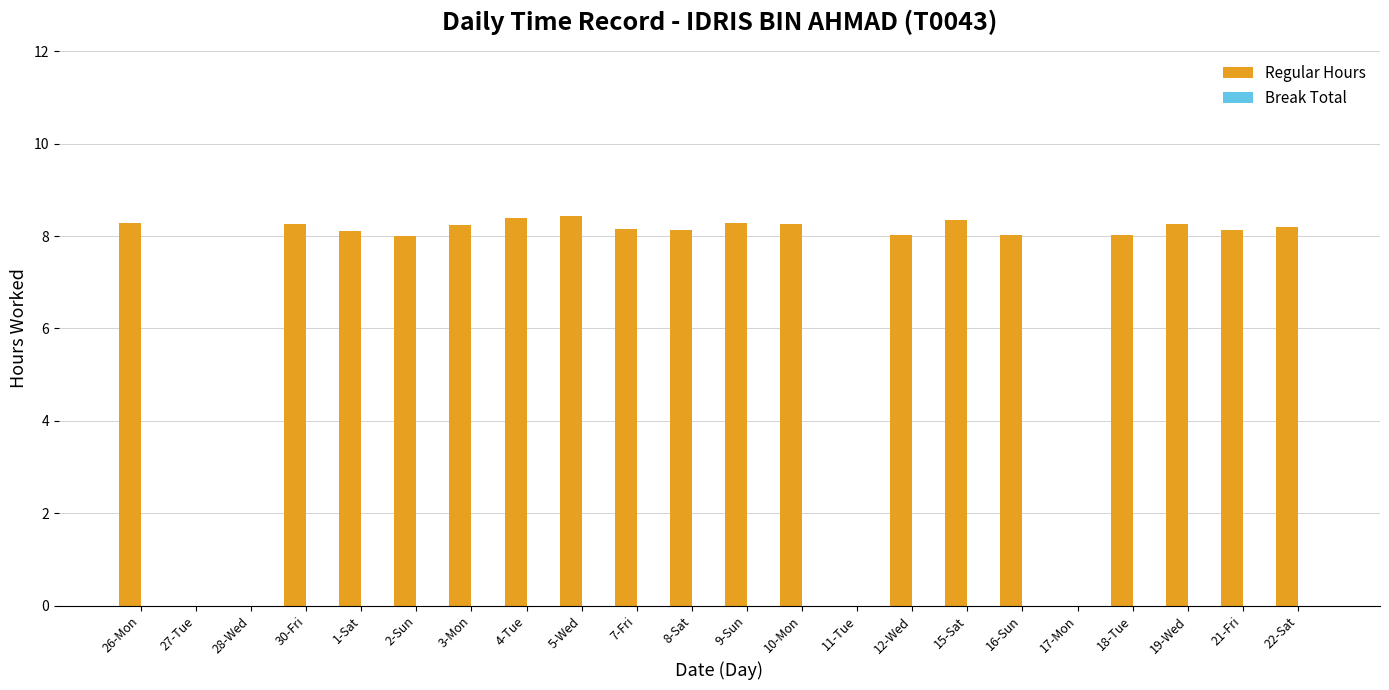

What is the ratio of the value at 19-Wed to the value at 1-Sat?

1.0